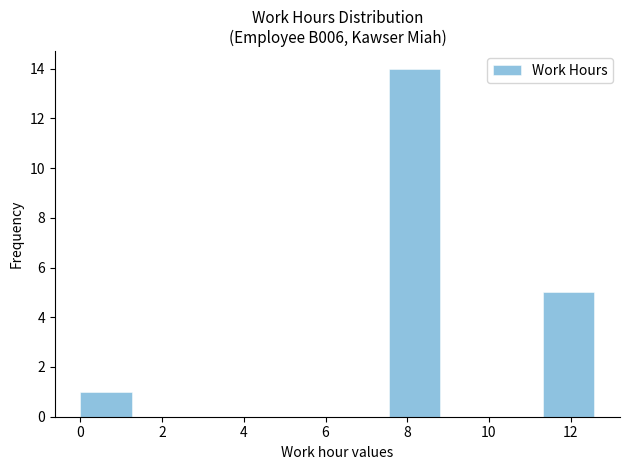

Reading left to right, transcribe this chart: for each bar, give the range it covers on the x-axis and its height. Neither the bar edges nor the heights are printed on the chart, so give them approximately, as read against the axes.

0.0 to 1.2: 1
1.2 to 2.6: 0
2.6 to 3.8: 0
3.8 to 5.0: 0
5.0 to 6.2: 0
6.2 to 7.6: 0
7.6 to 8.8: 14
8.8 to 10.0: 0
10.0 to 11.4: 0
11.4 to 12.6: 5